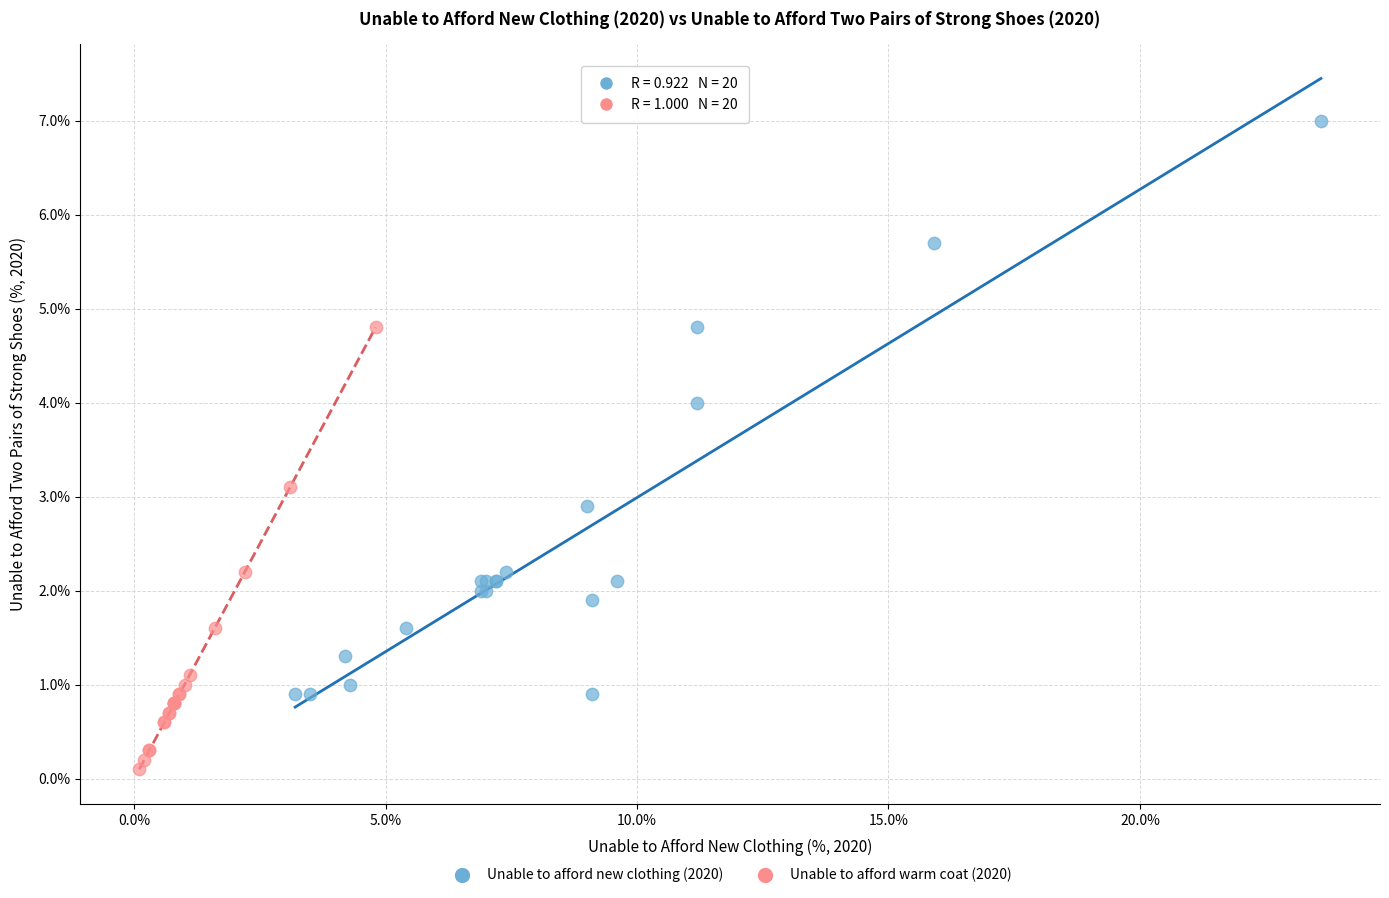

Which series has the largest Y range (max minus min)?

Unable to afford new clothing (2020)